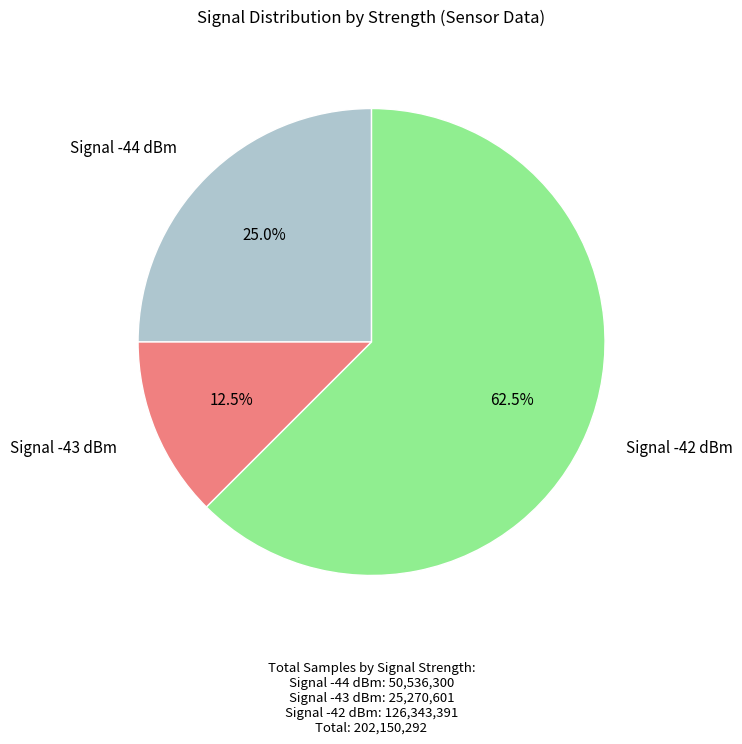

Does any single category account for the majority?

Yes